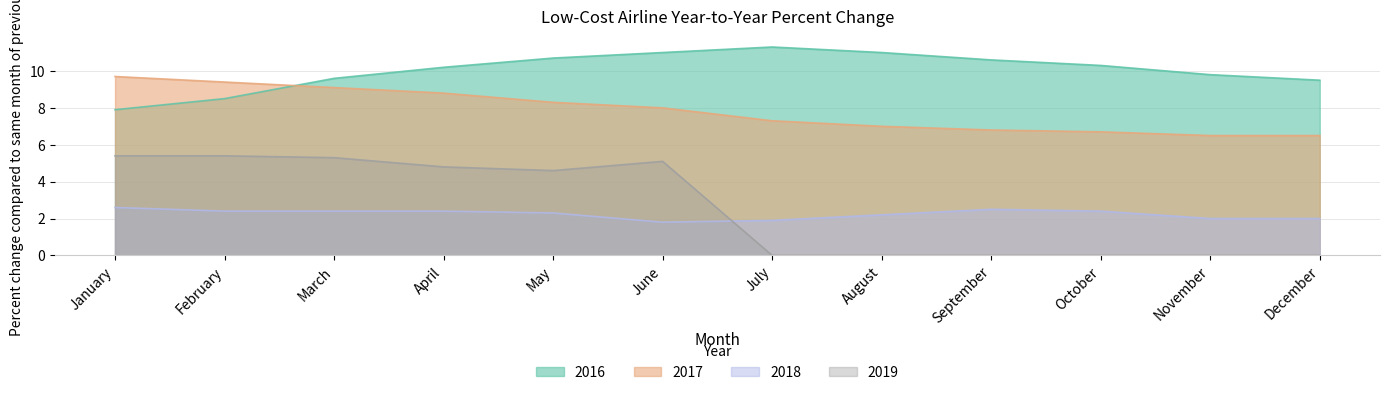

How many values in the 2017 series are below 8?

6